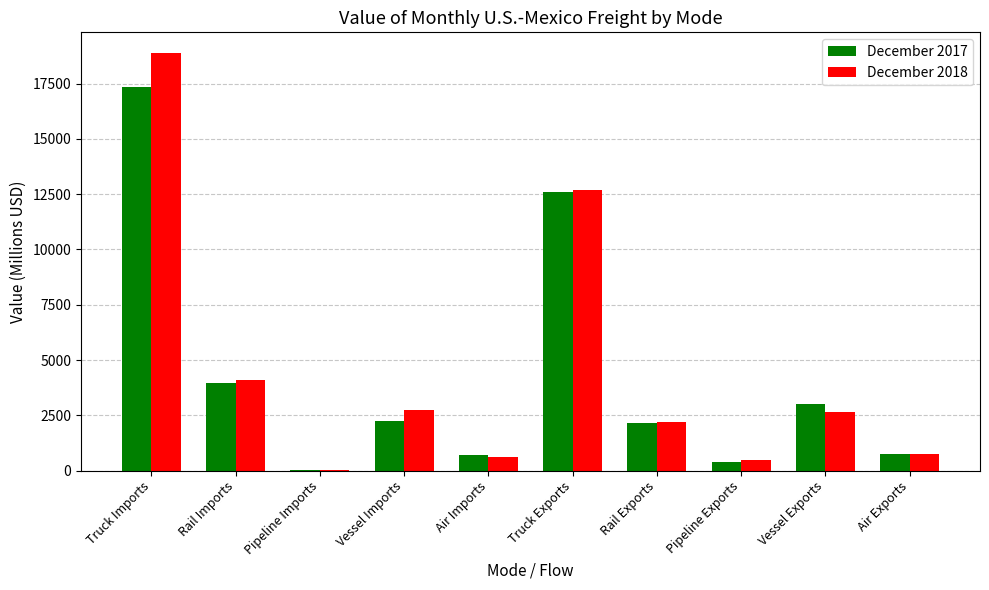

What is the sum of the December 2017 values at Rail Imports and Truck Imports?

21301.9